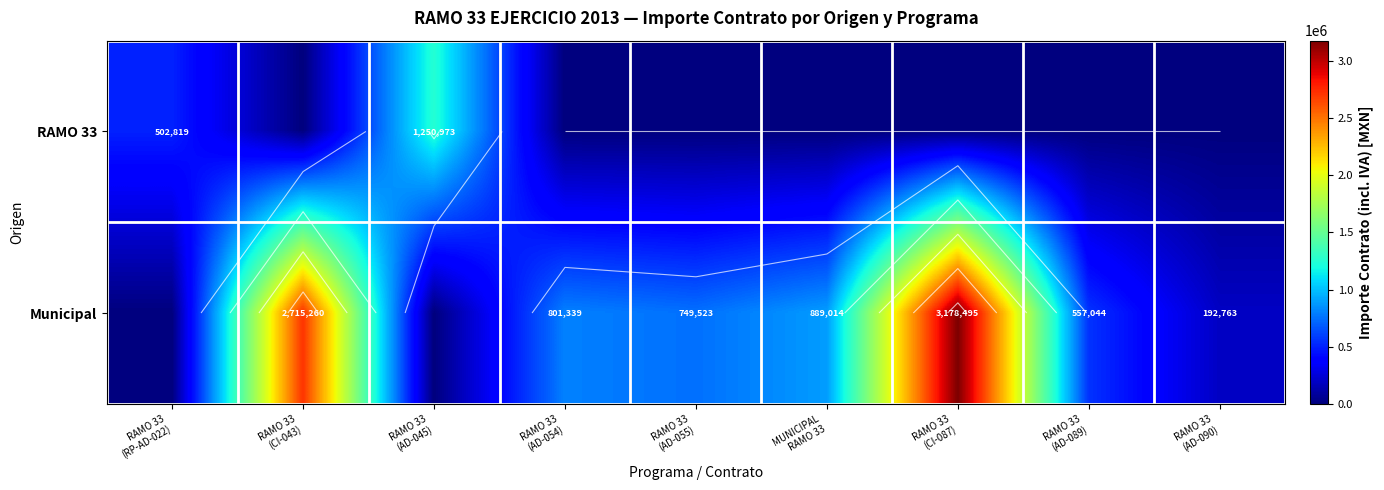

What is the spread (max minus min) of values at RAMO 33
(AD-054)?

801338.8